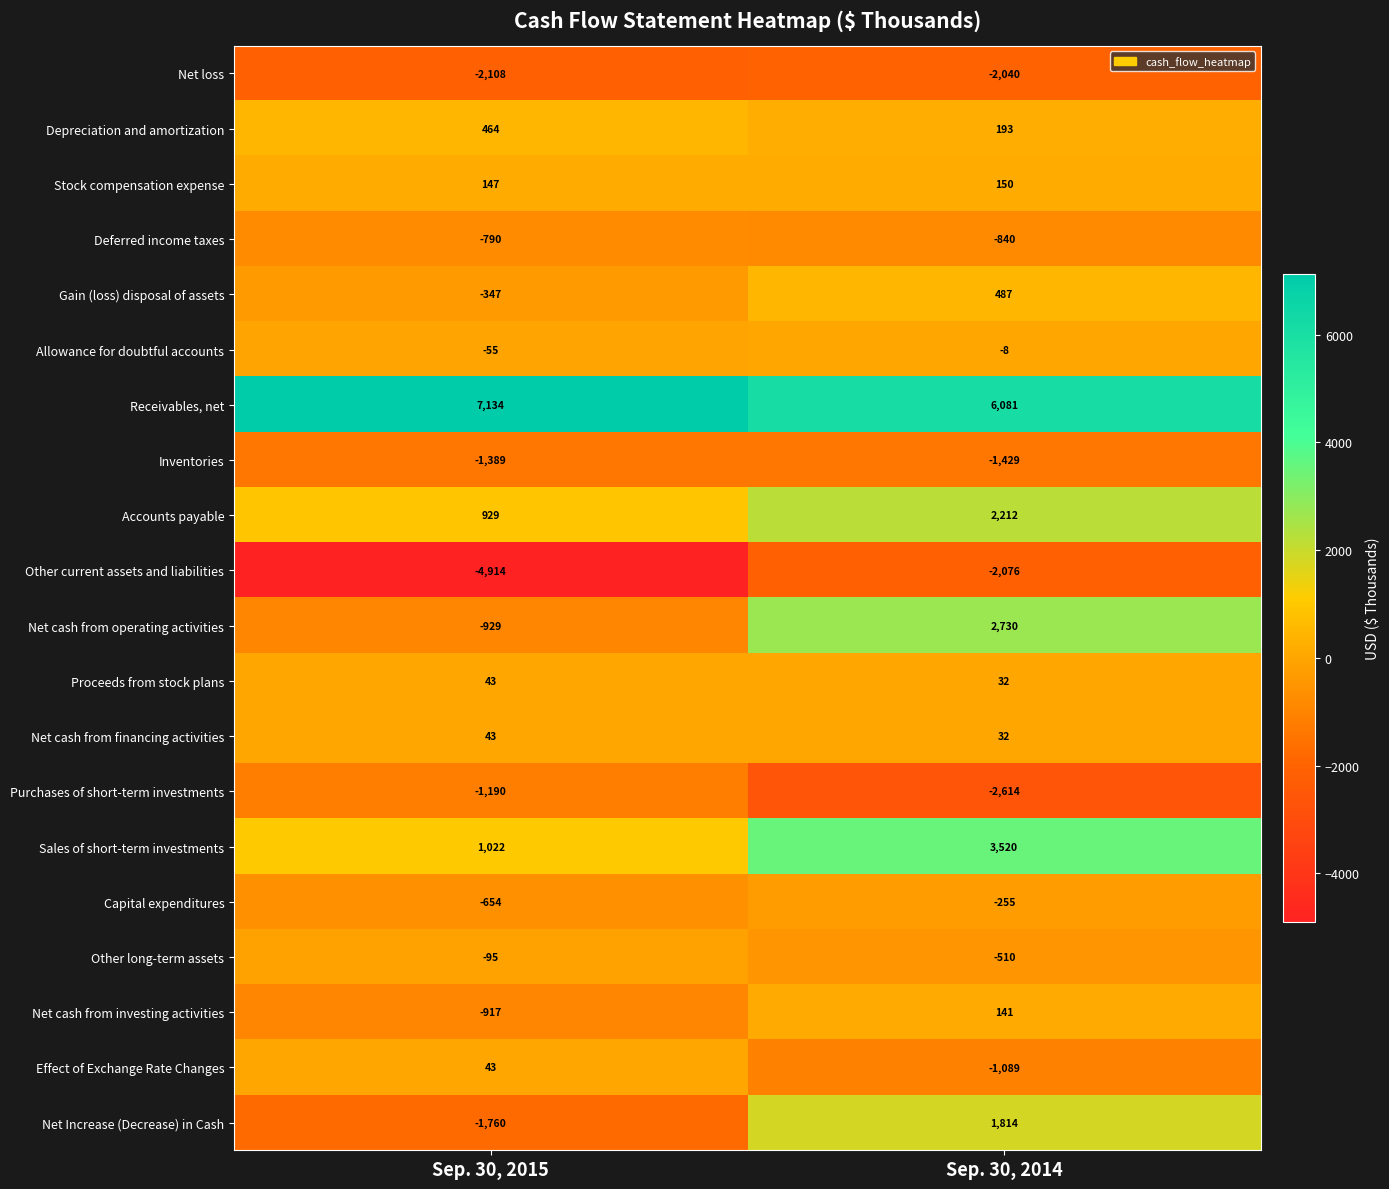

How many distinct data groups are displayed?

20